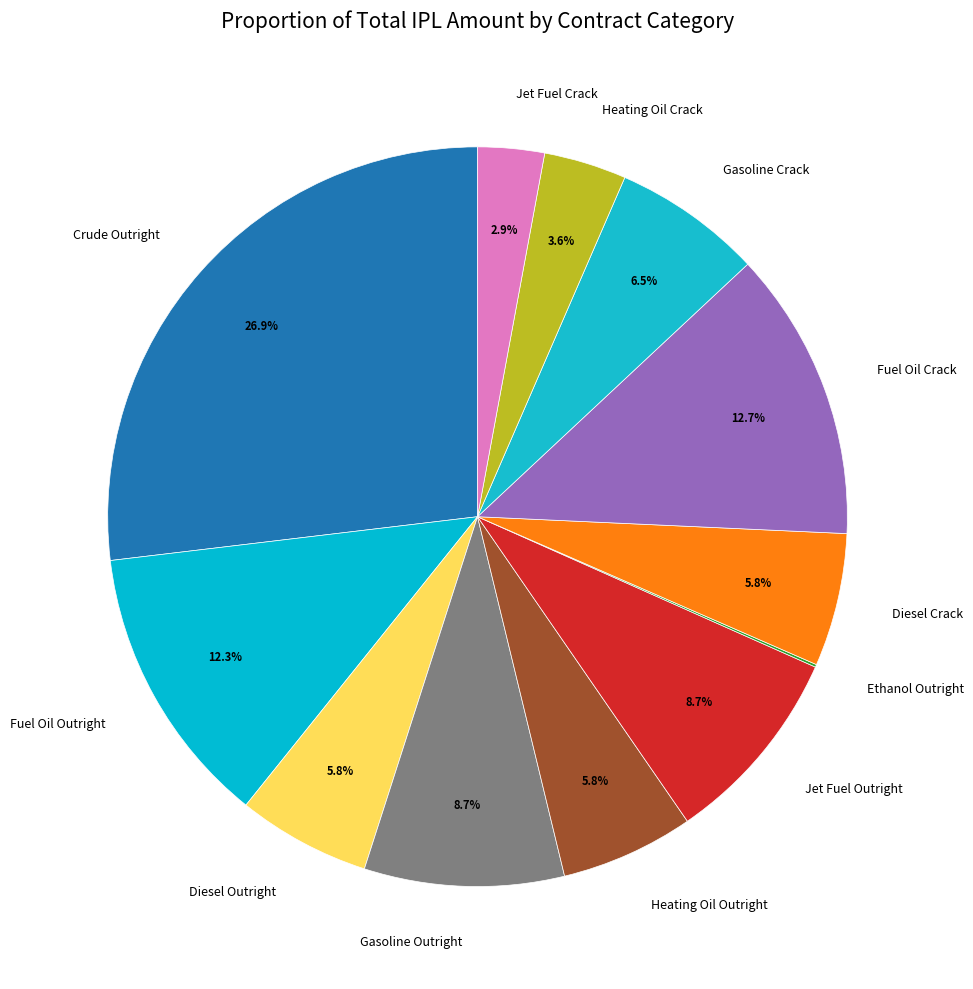

To the nearest percent, what portion does Jet Fuel Outright represent?

9%